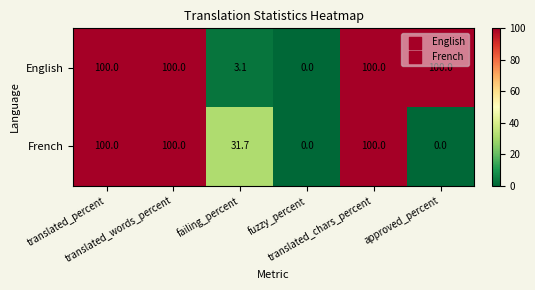

List the series in order of their overall mean, lowest first.

French, English